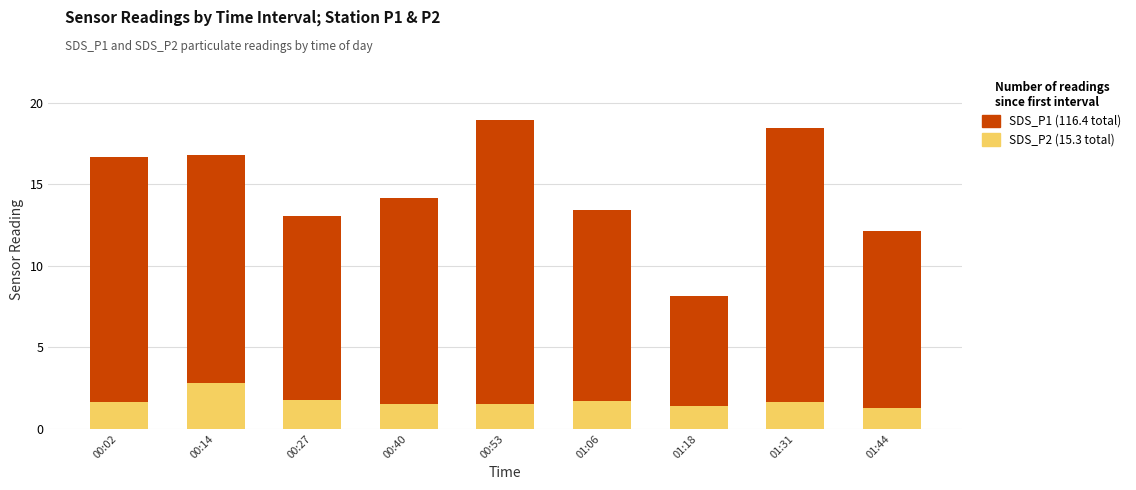

What is the total value across all series at 00:40?

14.2